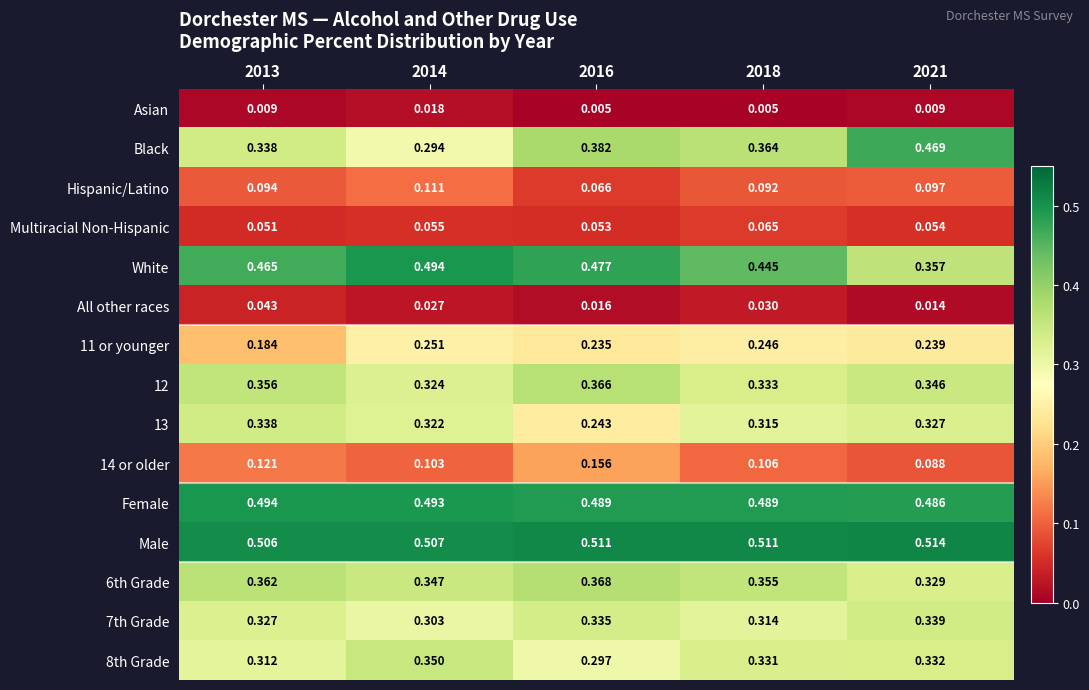

Is the value of Asian at 2016 greater than the value of 14 or older at 2021?

No